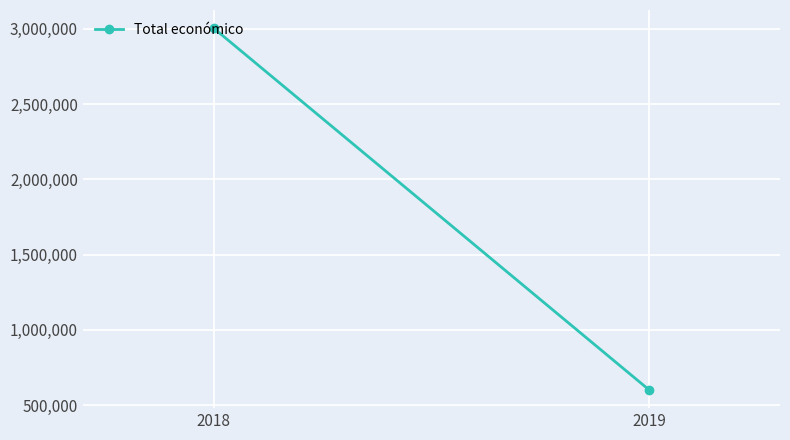

The value at 2018 is 1358999. True or false?

False